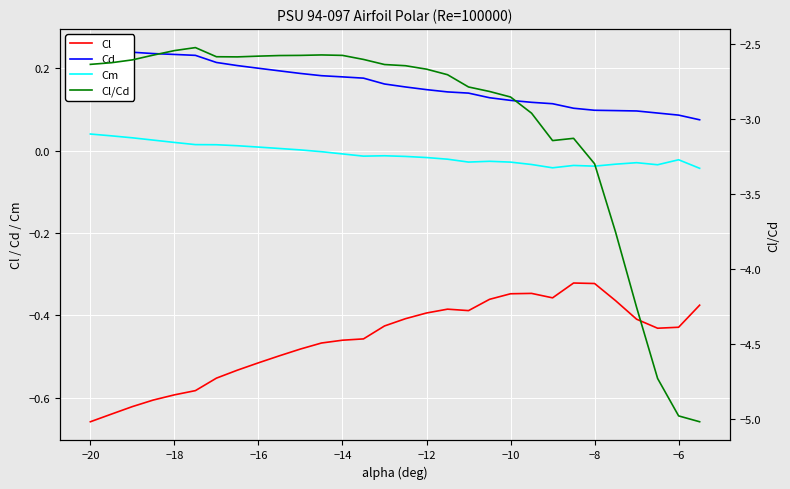

How many lines are shown in the chart?

4